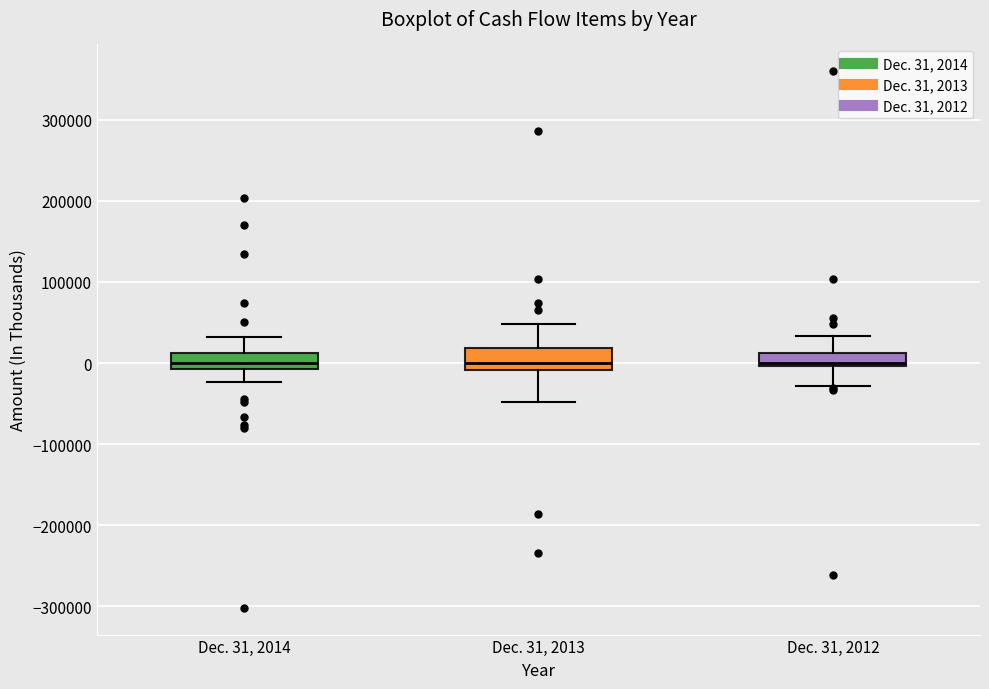

Where is the upper edge of the box for Dec. 31, 2012 on the y-axis? The values are not printed on the chart, so give them approximately, as read against the axis.

10000